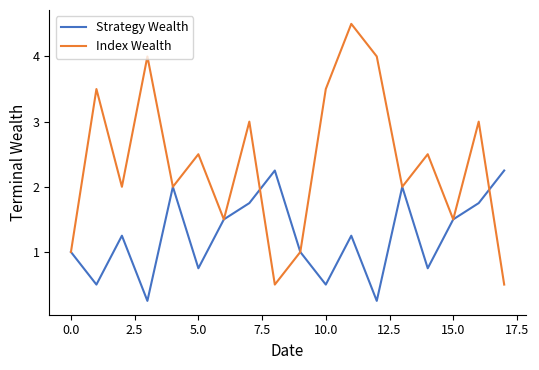

Which series has the largest total across all categories?

Index Wealth